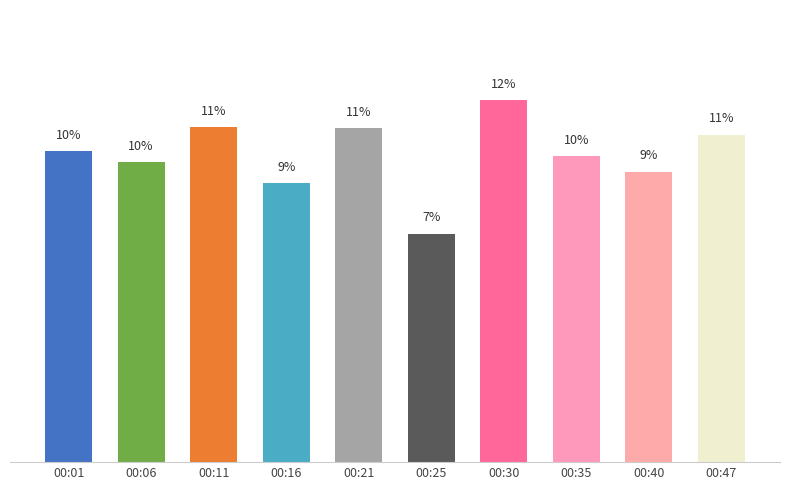

Are the bars horizontal?

No